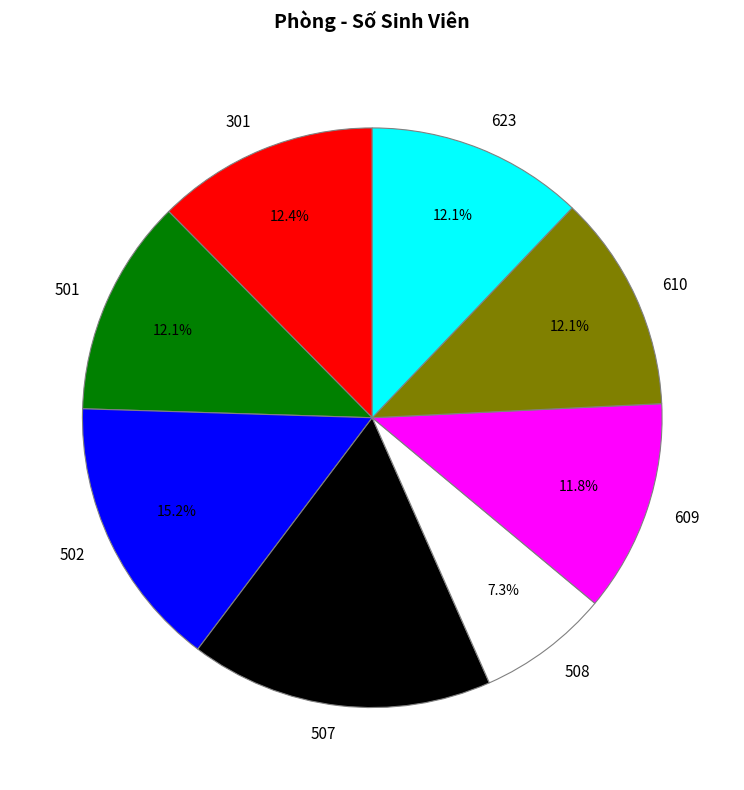

Is it true that 610 is 2% of the pie?

False